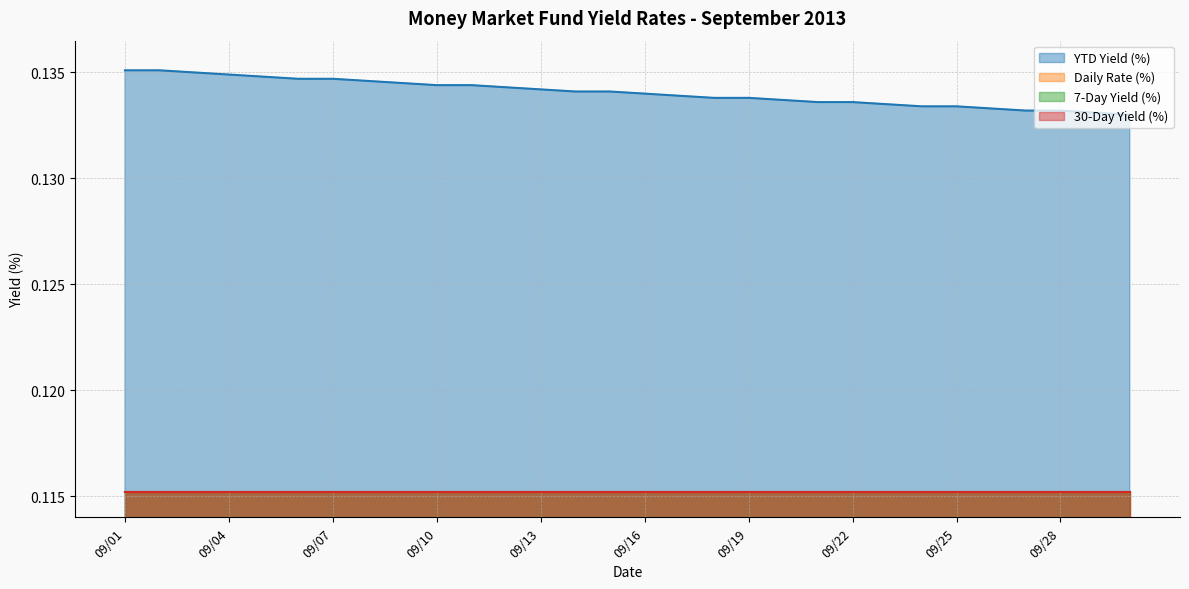

Which has a higher value, 09/03 or 09/02?

09/02